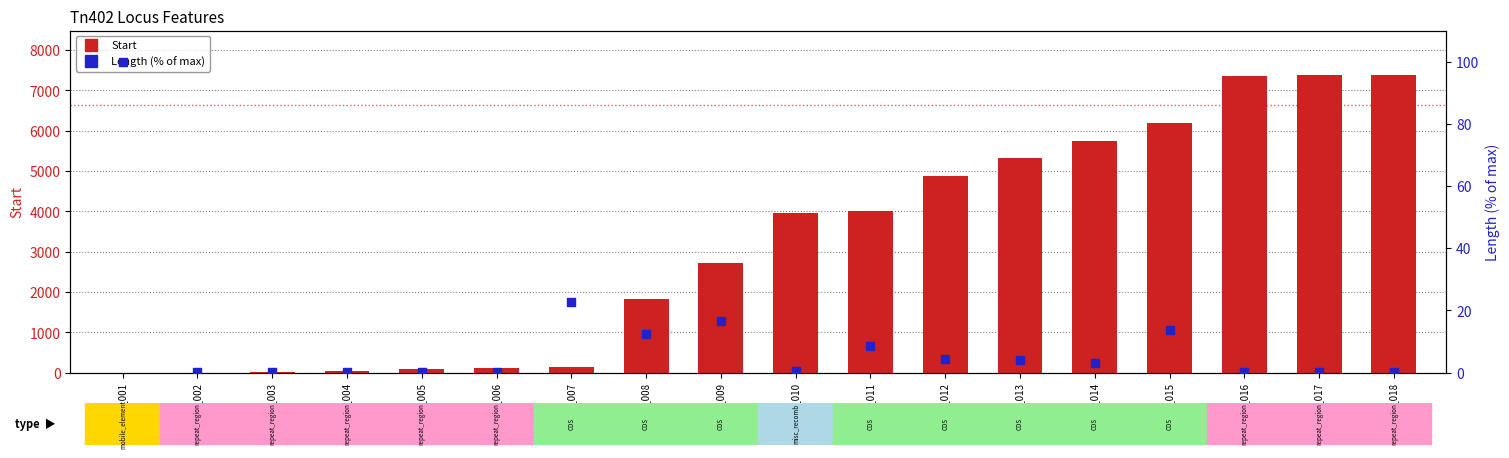

At how many categories does at least one series exceed 3923?

9